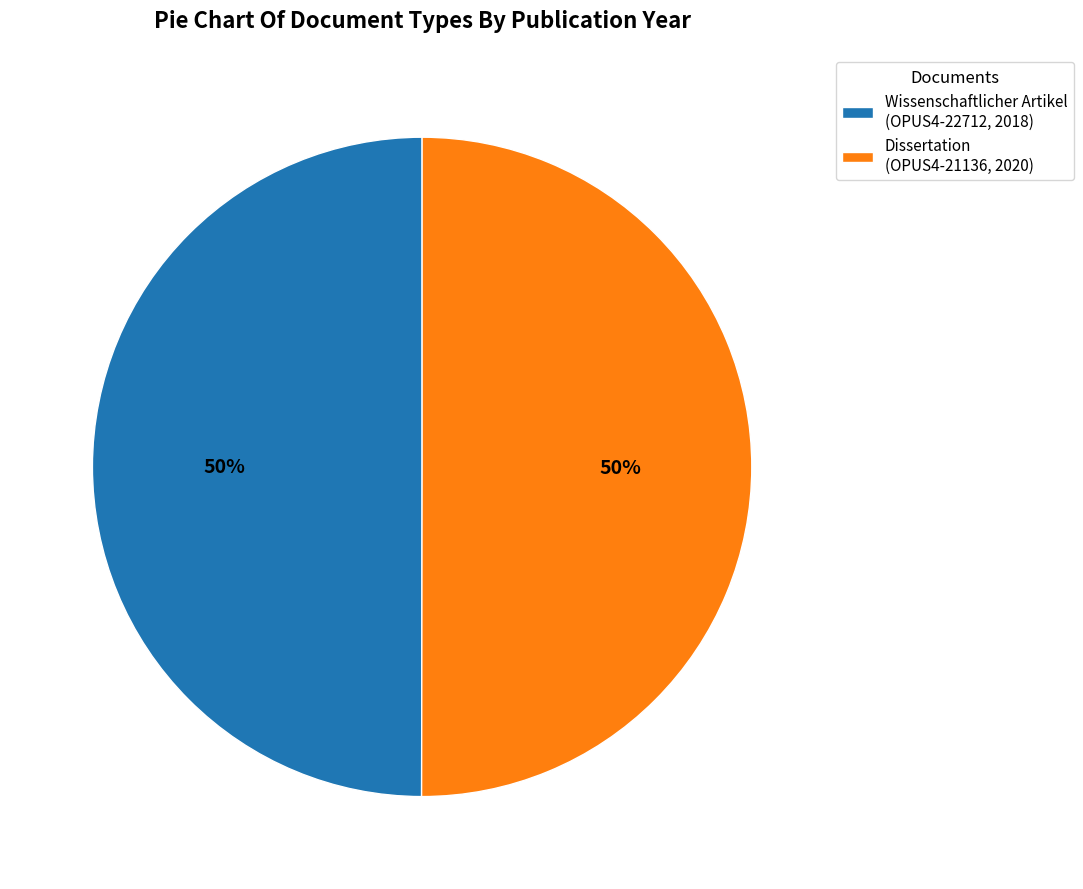

Is the sum of Dissertation (OPUS4-21136, 2020) and Wissenschaftlicher Artikel (OPUS4-22712, 2018) greater than half?

Yes